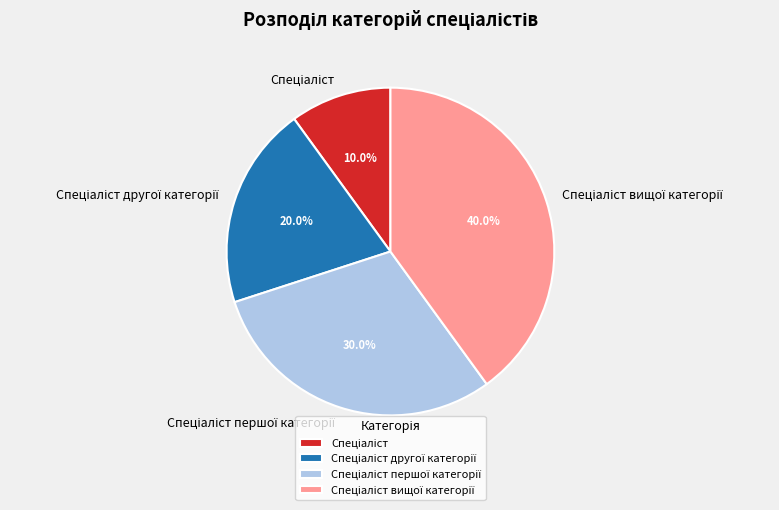

Is there a majority slice in this chart?

No